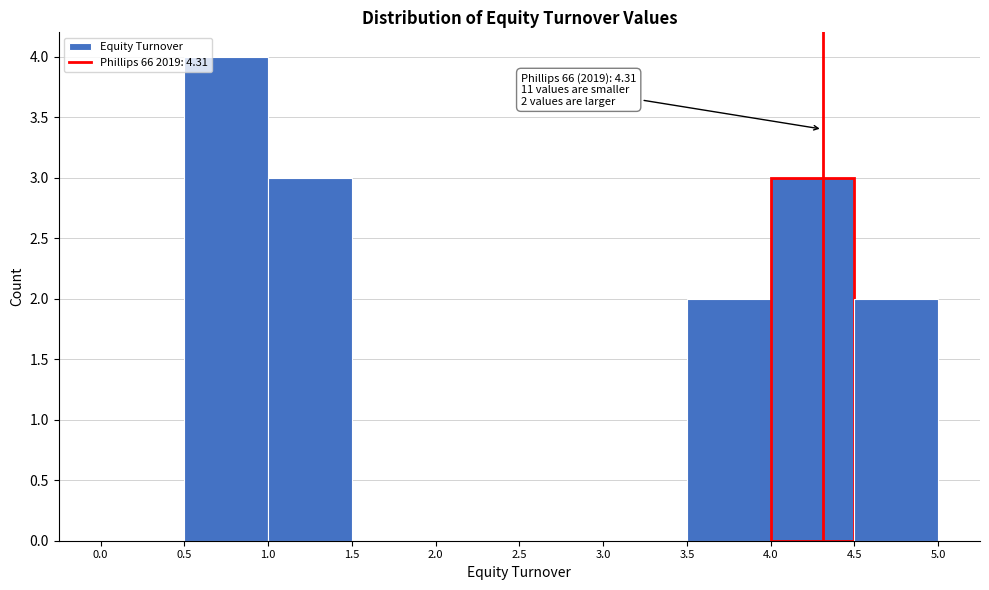

Which range on the x-axis has the tallest bar?

0.5 to 1.0